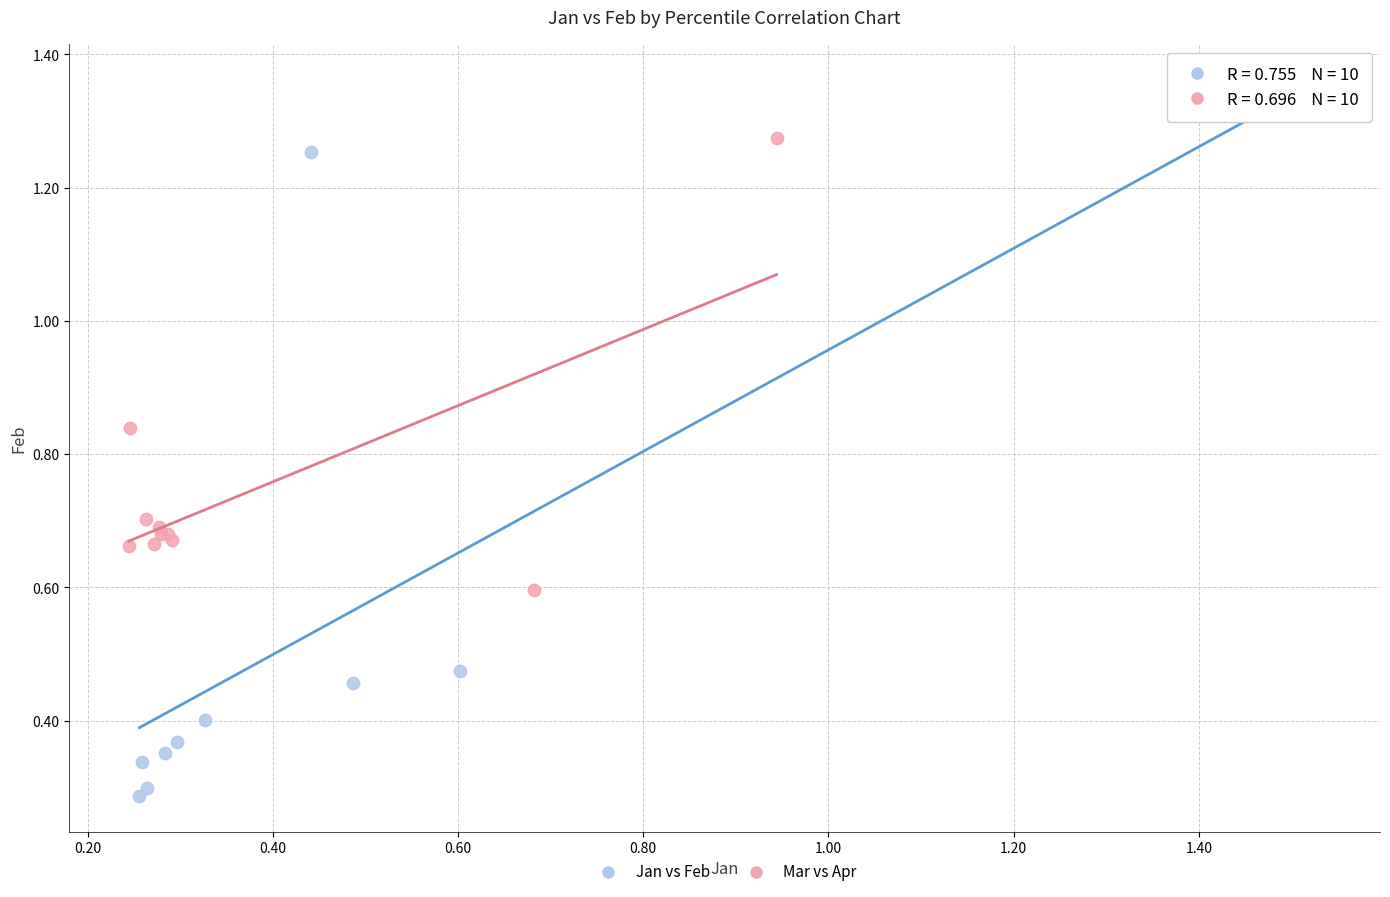

Which series contains the lowest Y value?

Jan vs Feb